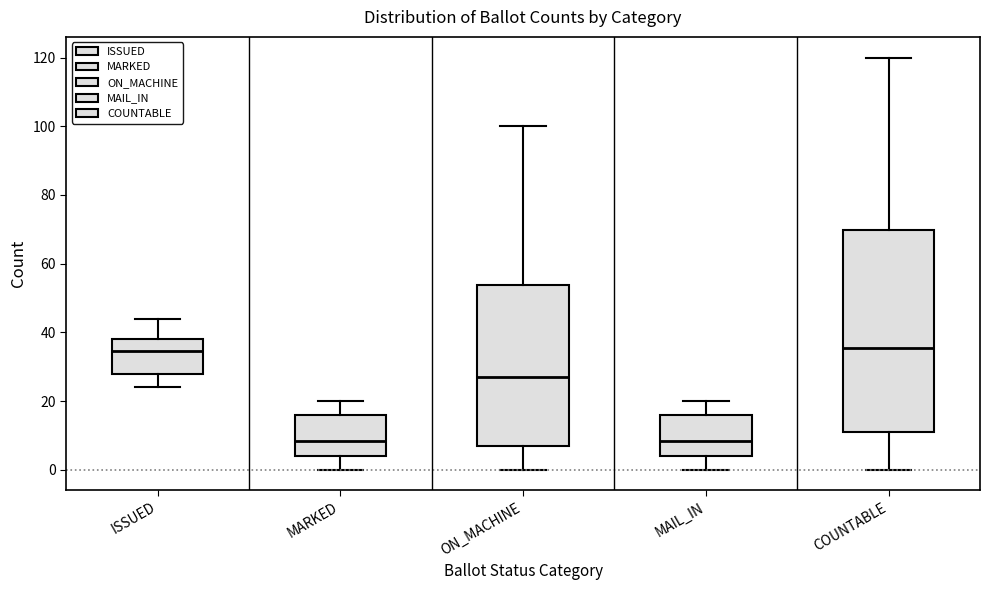

Comparing the boxes themselves (not the whiskers), which one is the tallest?

COUNTABLE